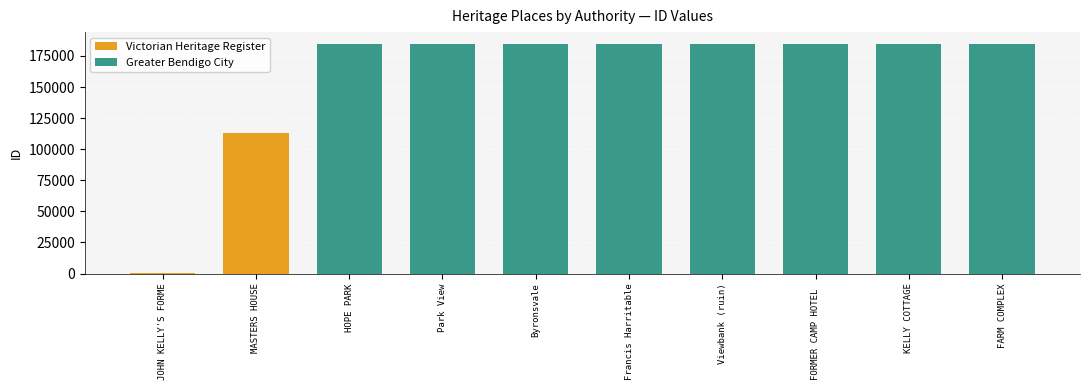

The value of Greater Bendigo City at KELLY COTTAGE is 109172. True or false?

False